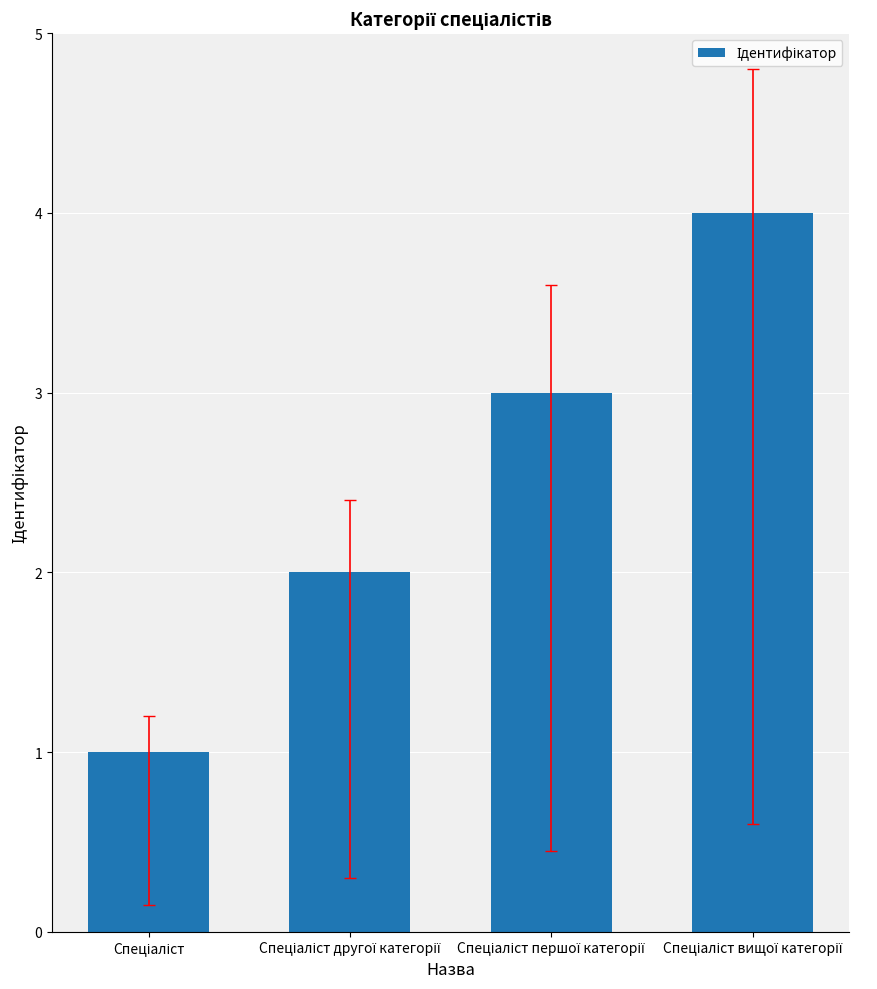

How many categories are shown in the chart?

4